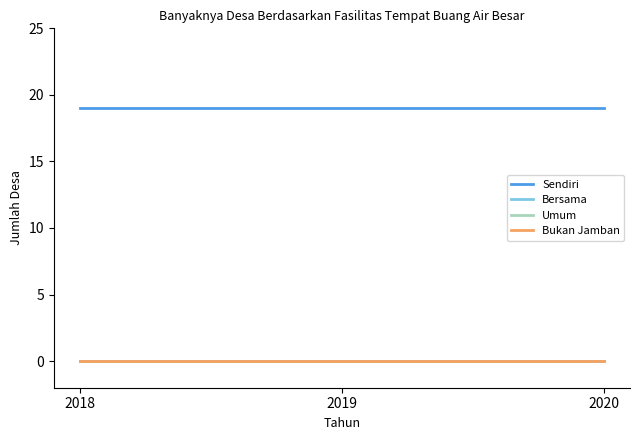

Does the chart display data point markers on the line(s)?

No